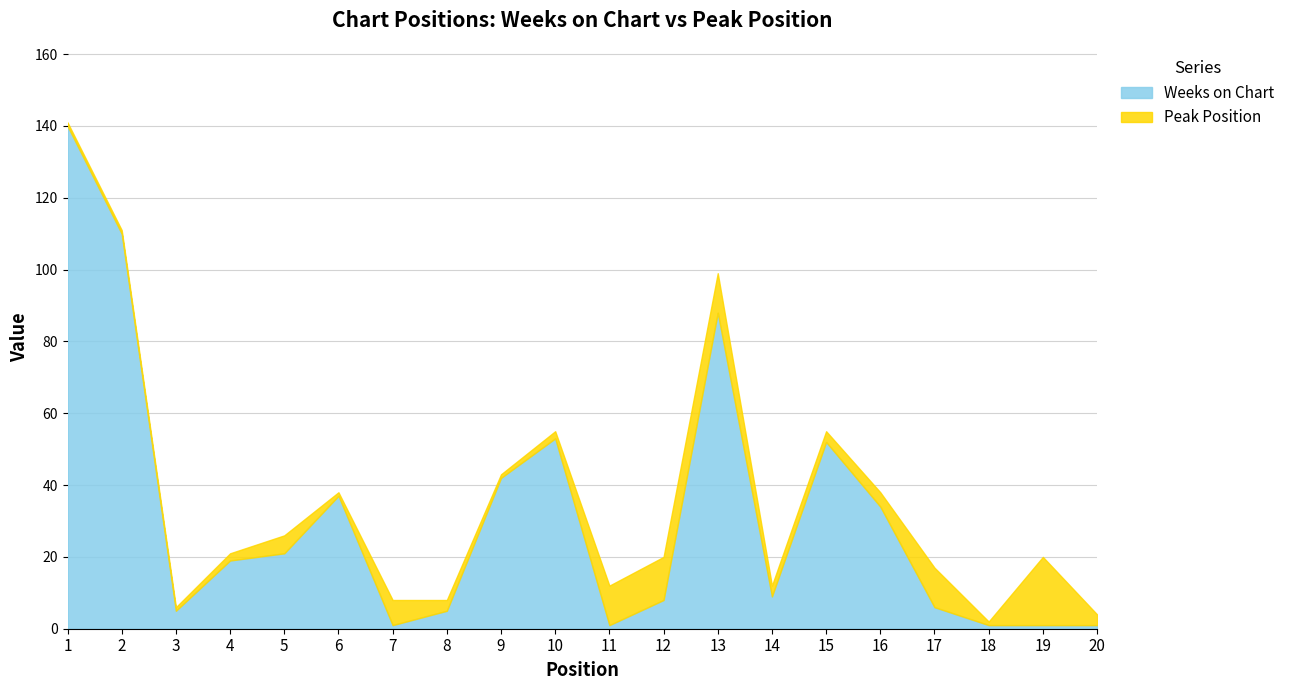

True or false: Peak Position has a value of 1 at 20.

False